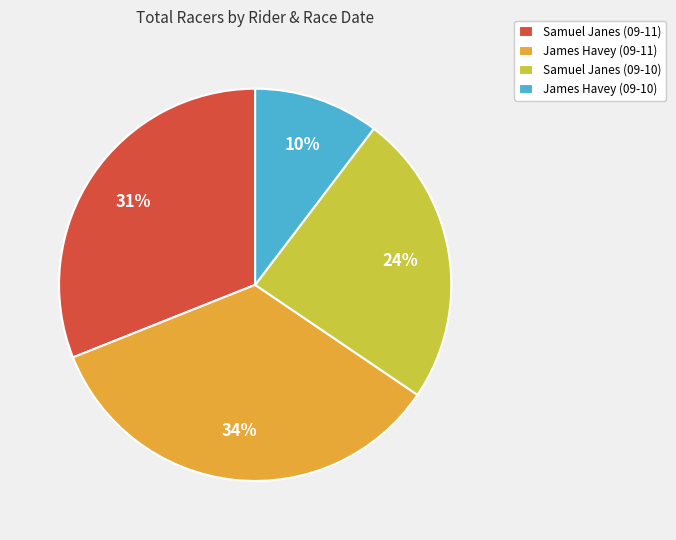

Rank the categories by value from lowest to highest.

James Havey (09-10), Samuel Janes (09-10), Samuel Janes (09-11), James Havey (09-11)